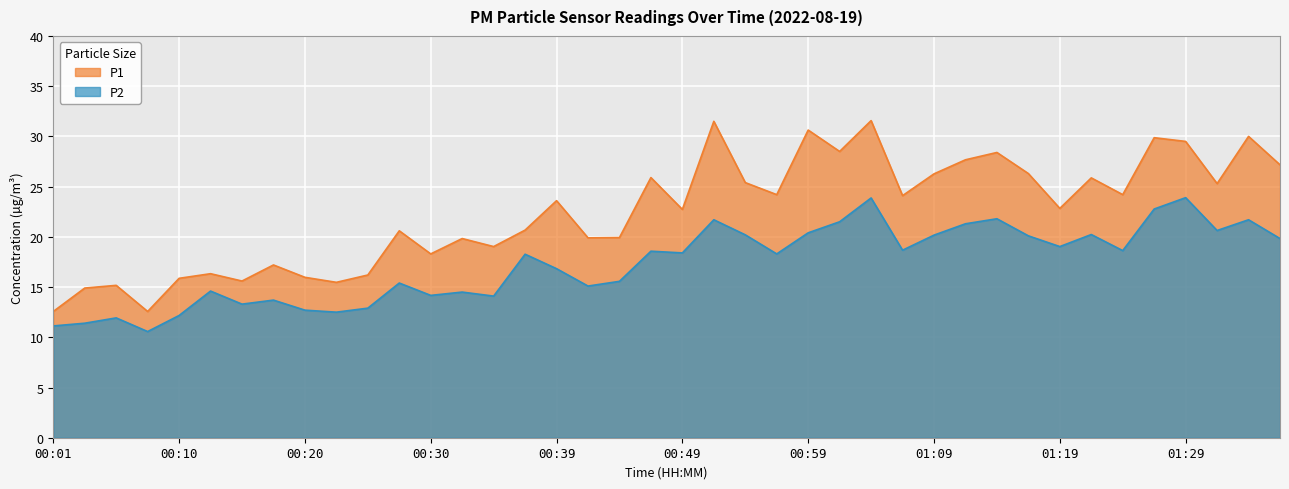

At which category does P2 reach its first local peak?

00:06